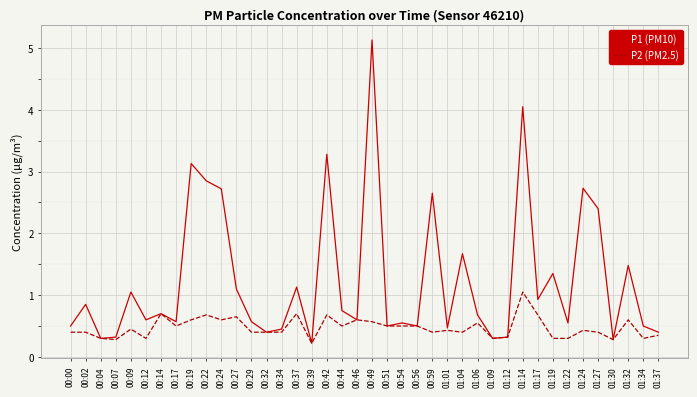

At which category does the chart reach its peak across all series?

00:49